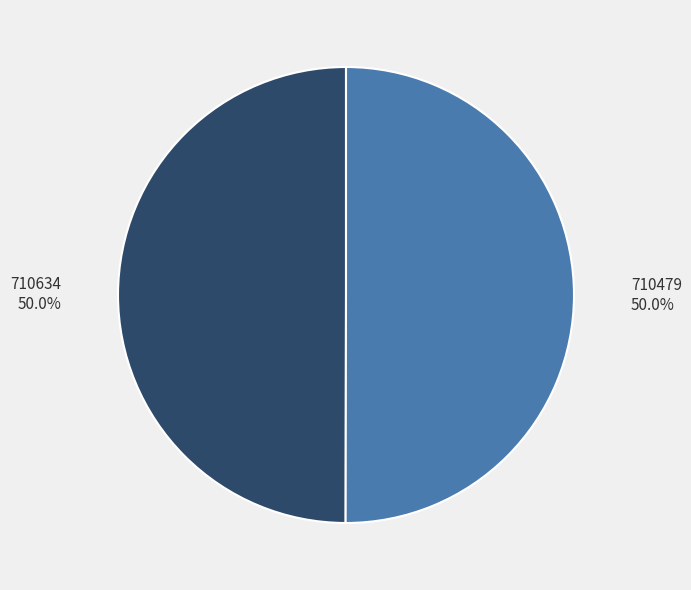

Approximately how many times larger is the value at 710479 compared to 710634?

1.0